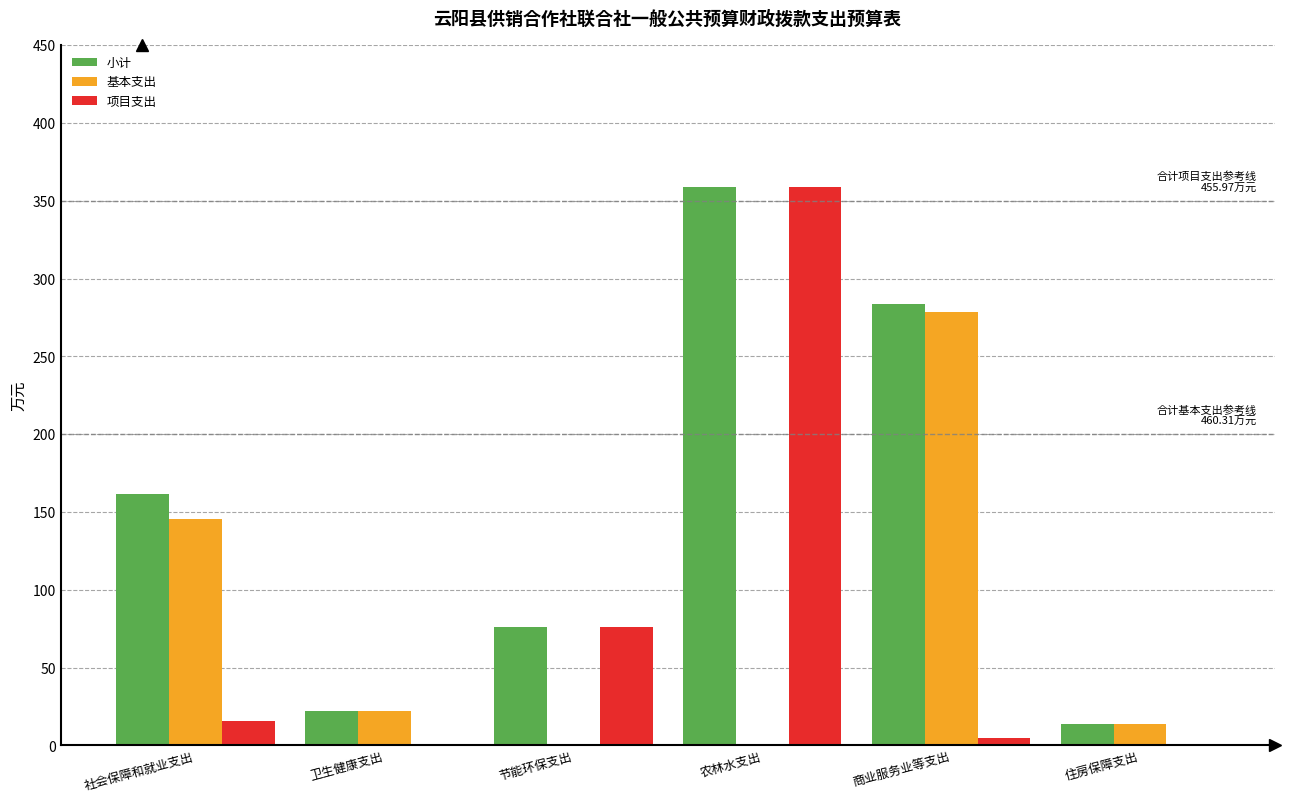

What is the sum of all 小计 values?

916.3